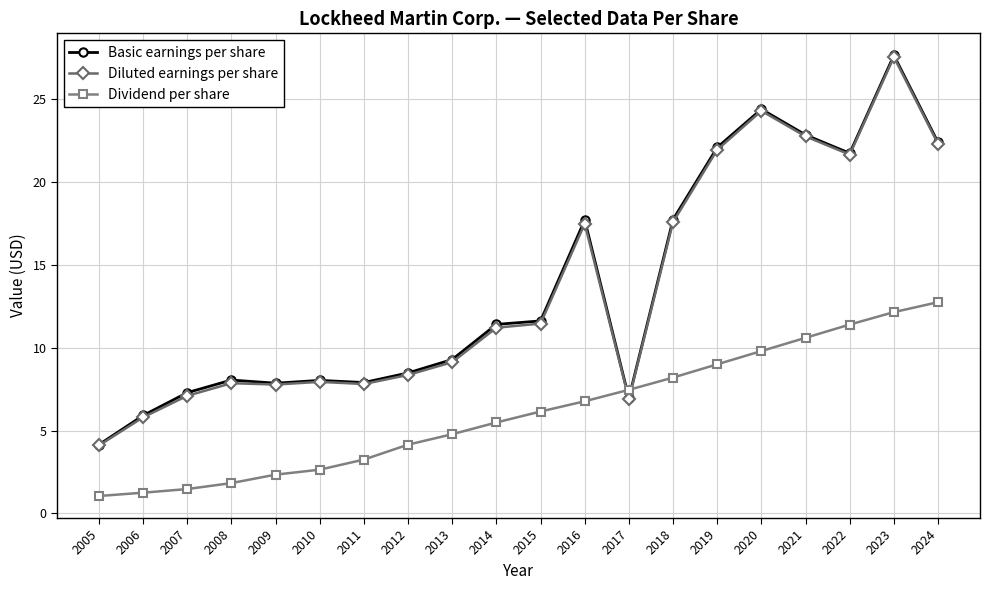

True or false: Dividend per share has a value of 2.3 at 2012.

False